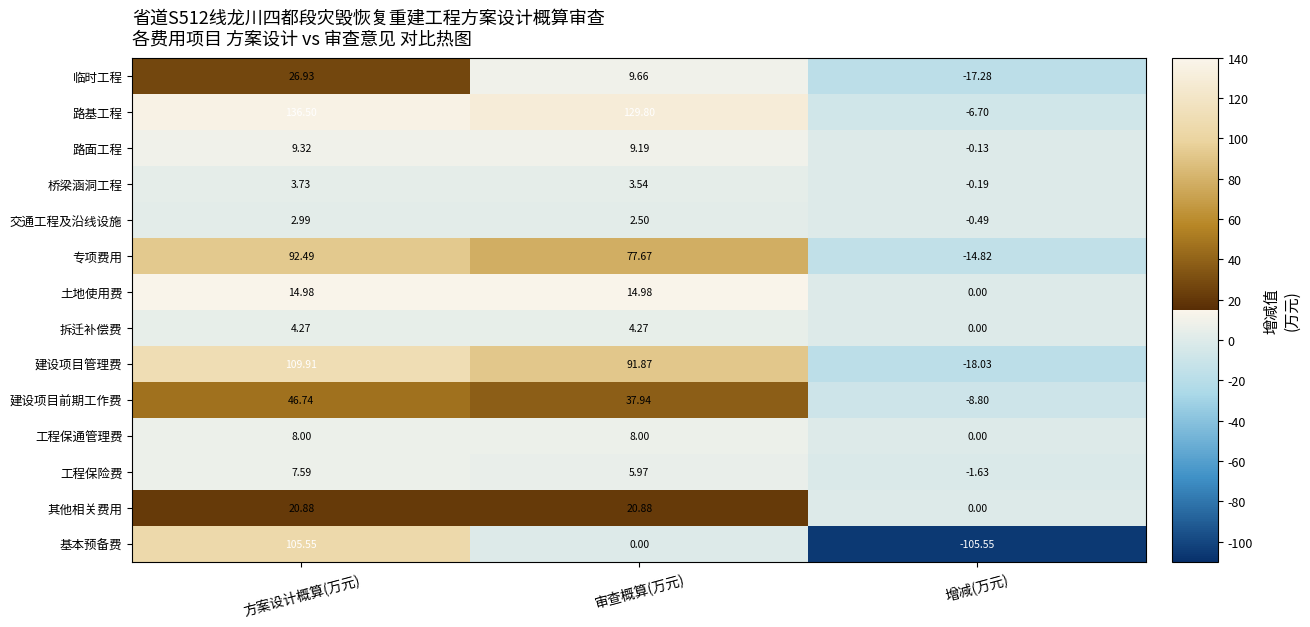

What is the spread (max minus min) of values at 方案设计概算(万元)?

133.5